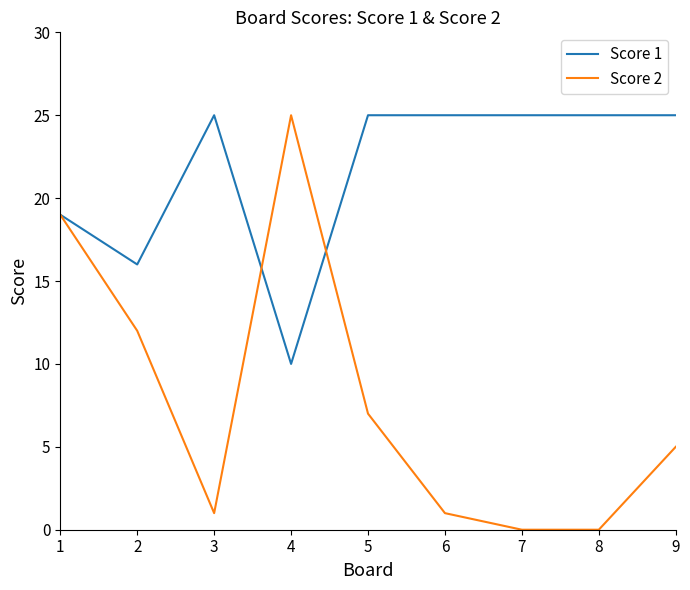

What is the total value across all series at 8?

25